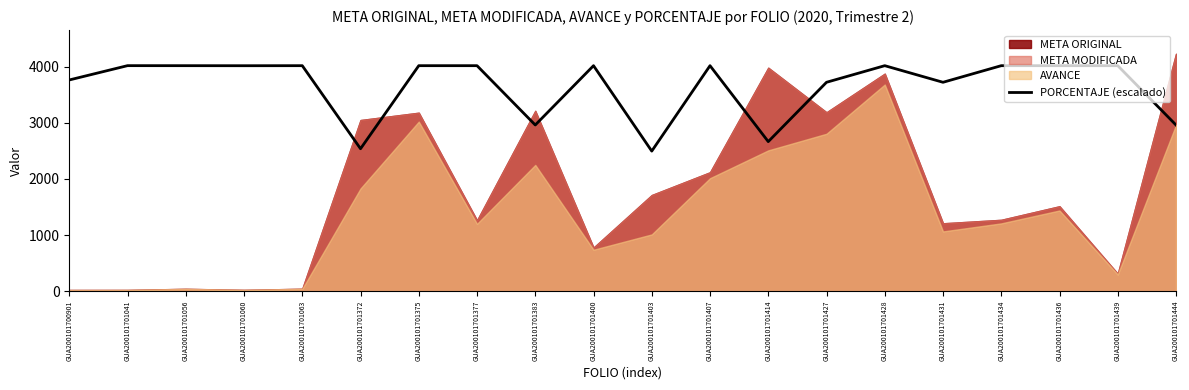

Reading right to left, transcribe all the data shown in this chart.

2961.7	4019.5	4019.5	4019.5	3723.3	4019.5	3723.3	2665.5	4019.5	2496.3	4019.5	2961.7	4019.5	4019.5	2538.6	4019.5	4018.6	4019.5	4019.9	3764.7